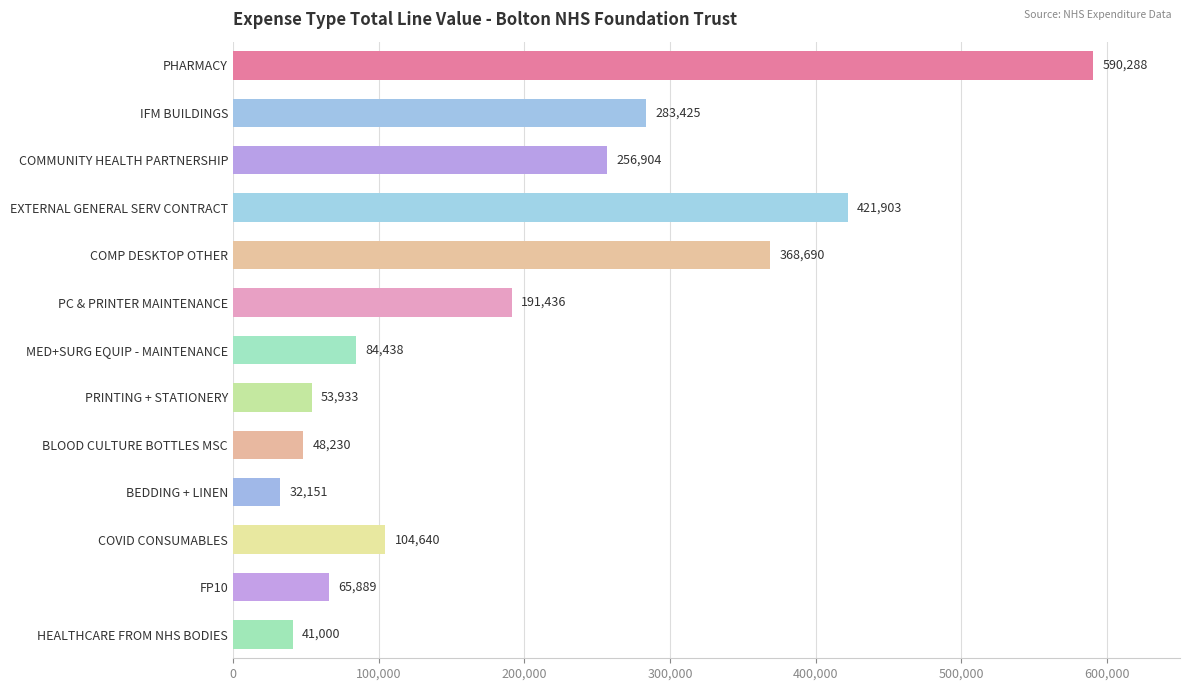

Between IFM BUILDINGS and FP10, which is larger?

IFM BUILDINGS